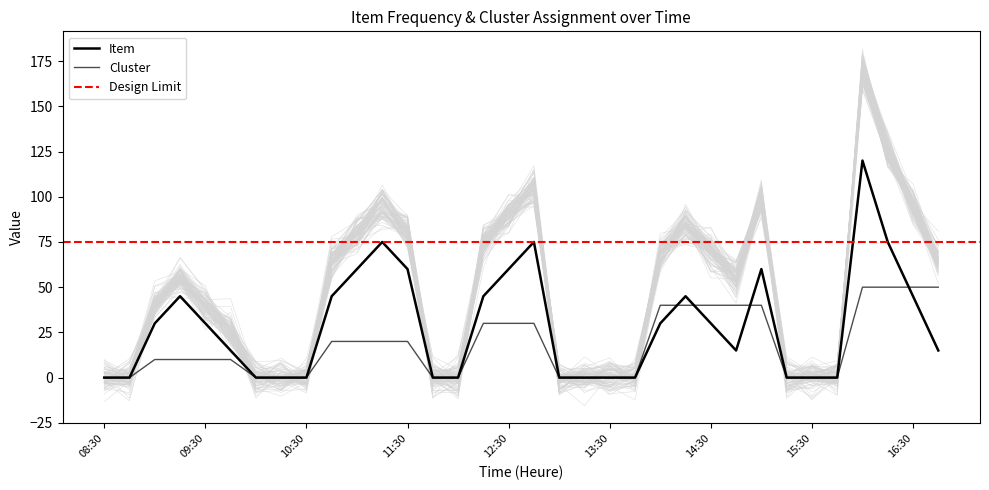

What is the difference between the maximum and second lowest values in the Item series?

120